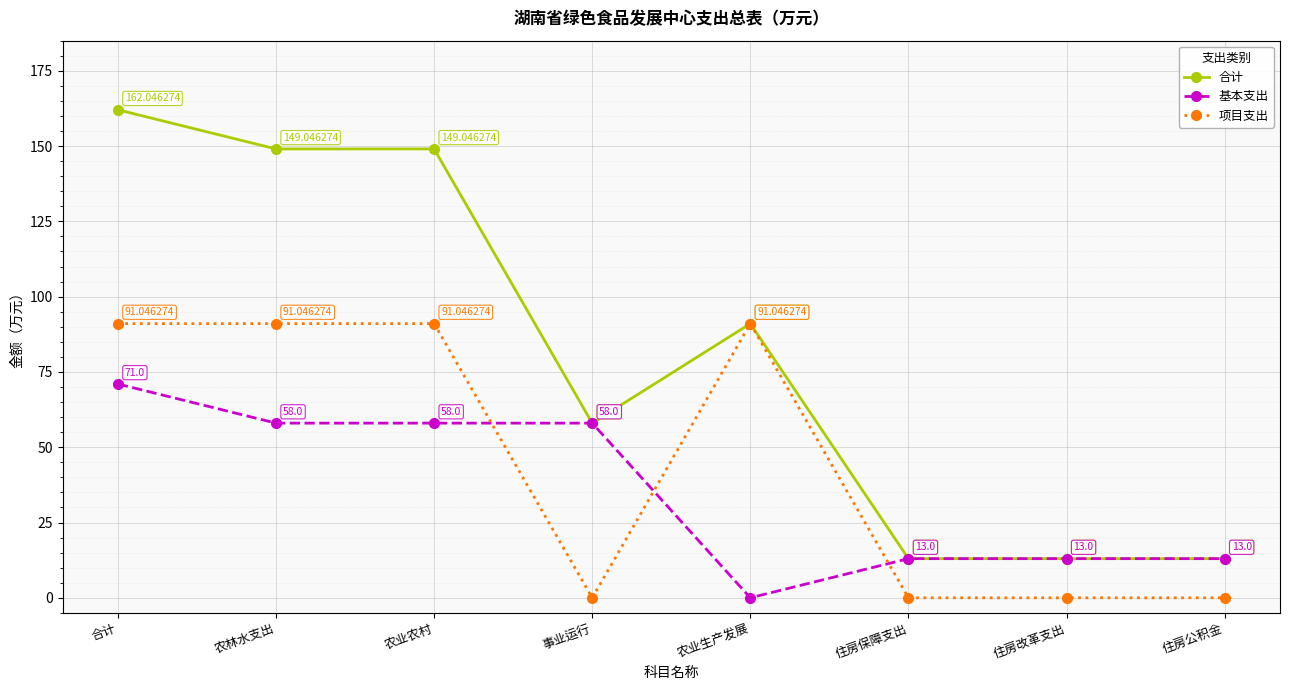

Count the number of categories in the chart.

8